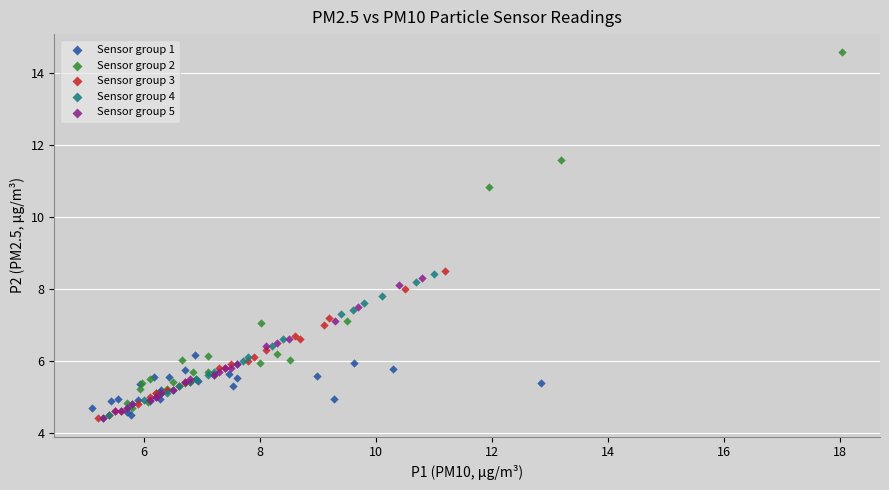

Which series has the widest spread of Y values?

Sensor group 2